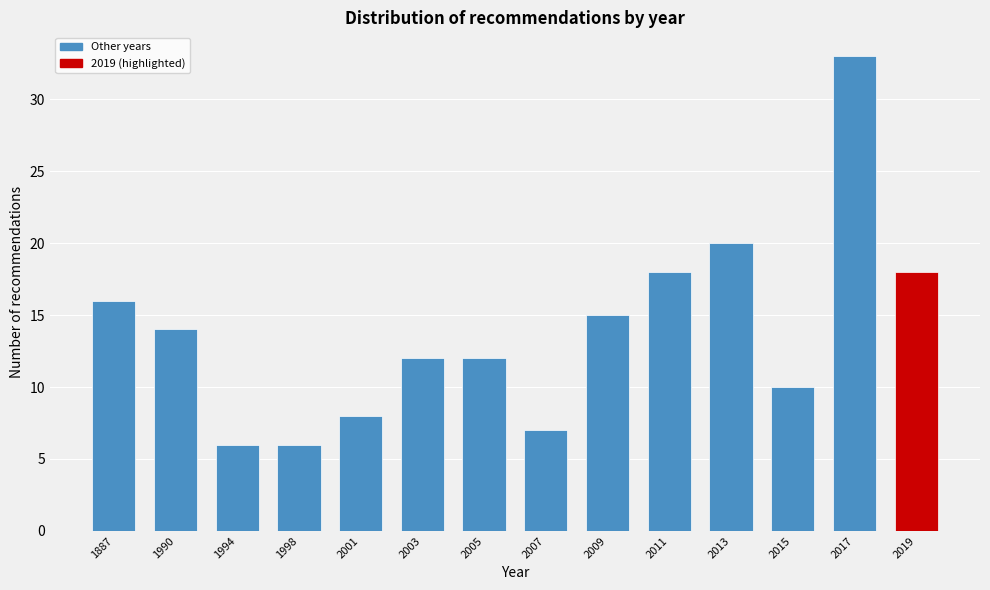

Reading left to right, transcribe all the data shown in this chart.

16	14	6	6	8	12	12	7	15	18	20	10	33	18